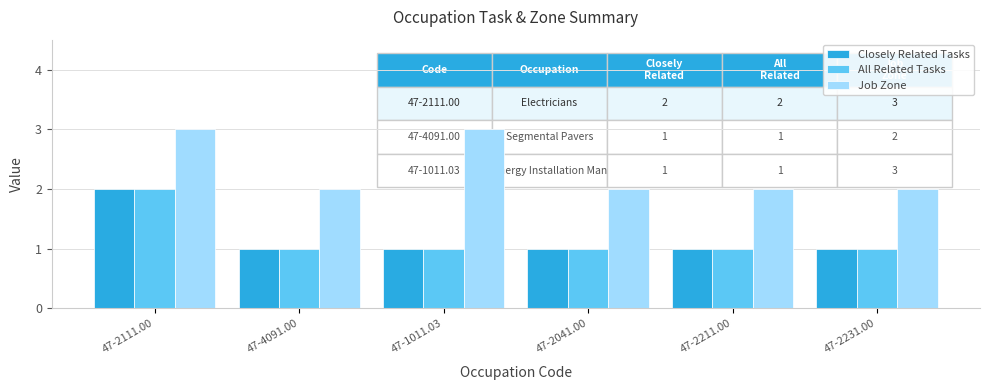

What is the label of the 1st bar from the right?

47-2231.00